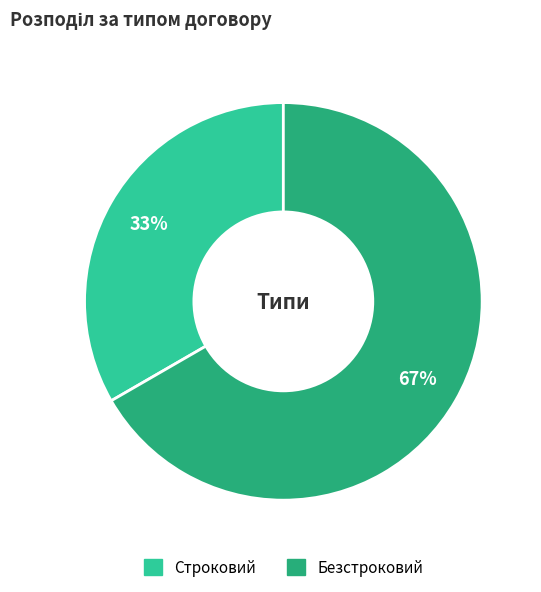

Approximately how many times larger is the value at Безстроковий compared to Строковий?

2.0